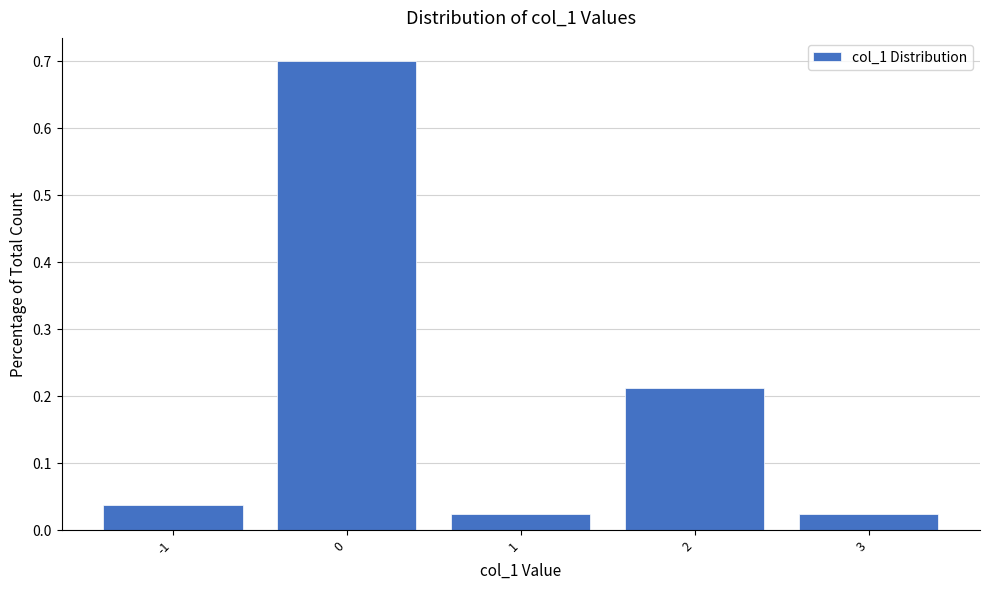

Which range on the x-axis has the tallest bar?

-0.5 to 0.5